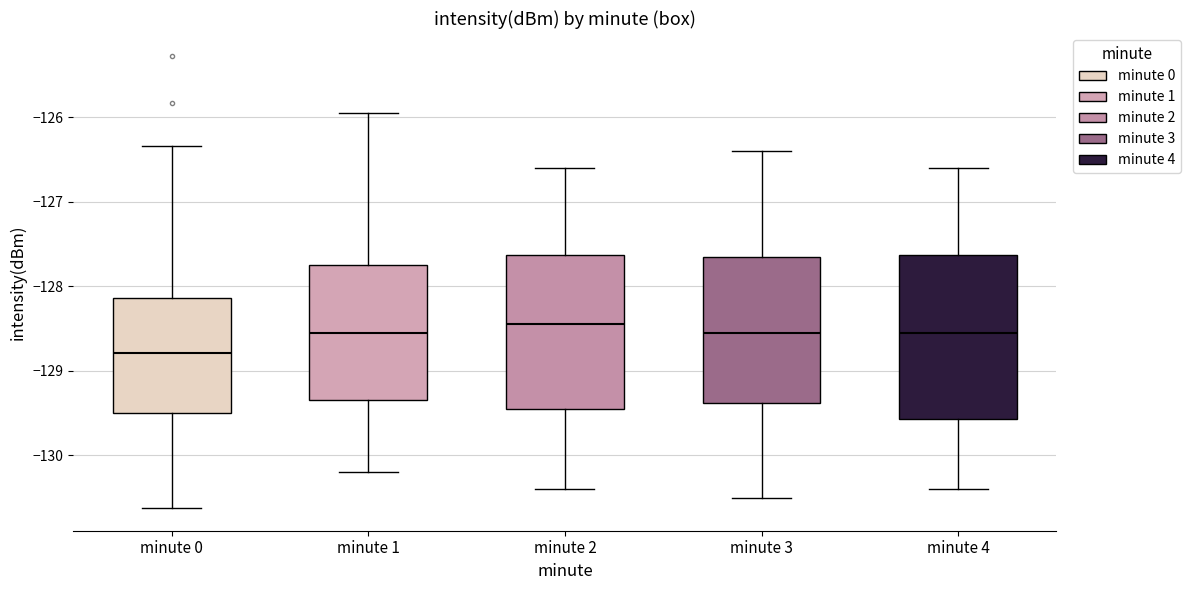

Which box is the tallest, from its lower edge to its upper edge?

minute 4